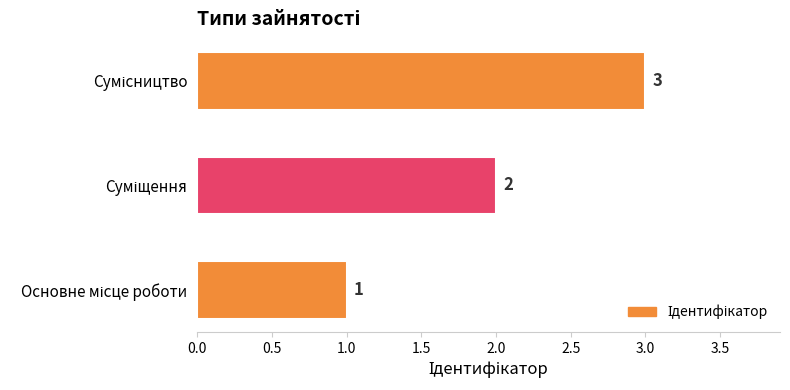

What is the greatest value displayed?

3